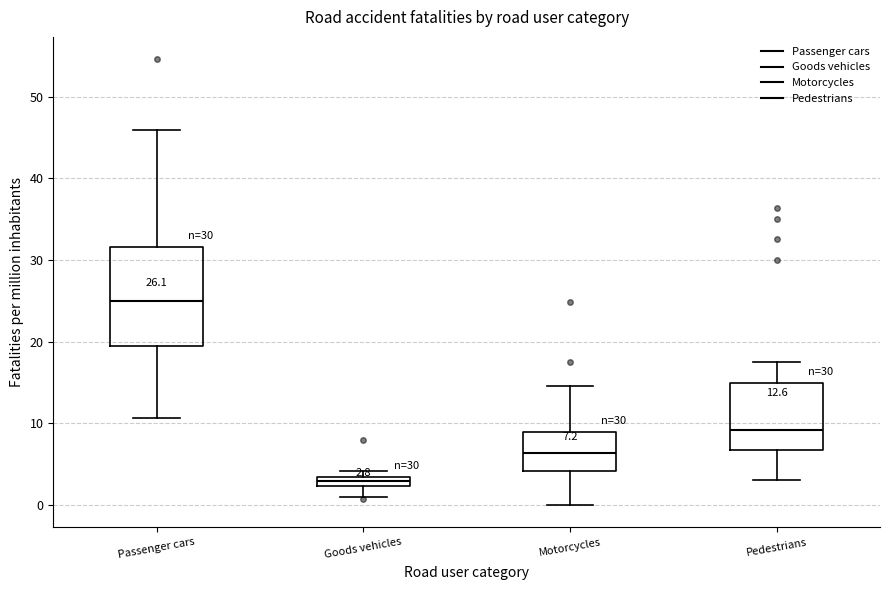

Which box's median line is the lowest?

Goods vehicles